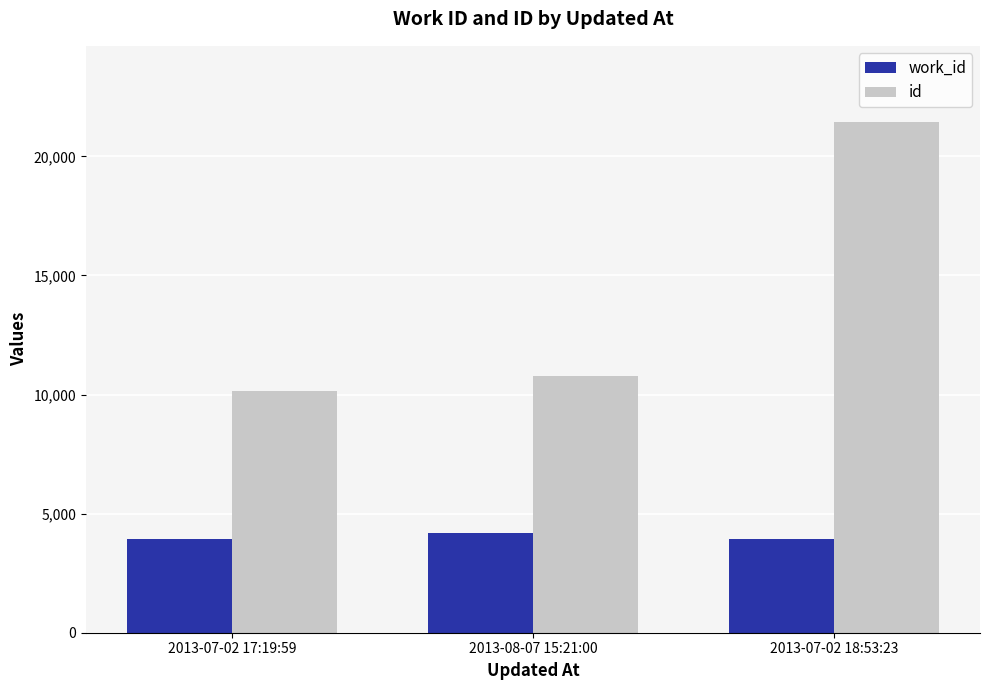

What is the value of the work_id bar at the 3rd from the left?

3938